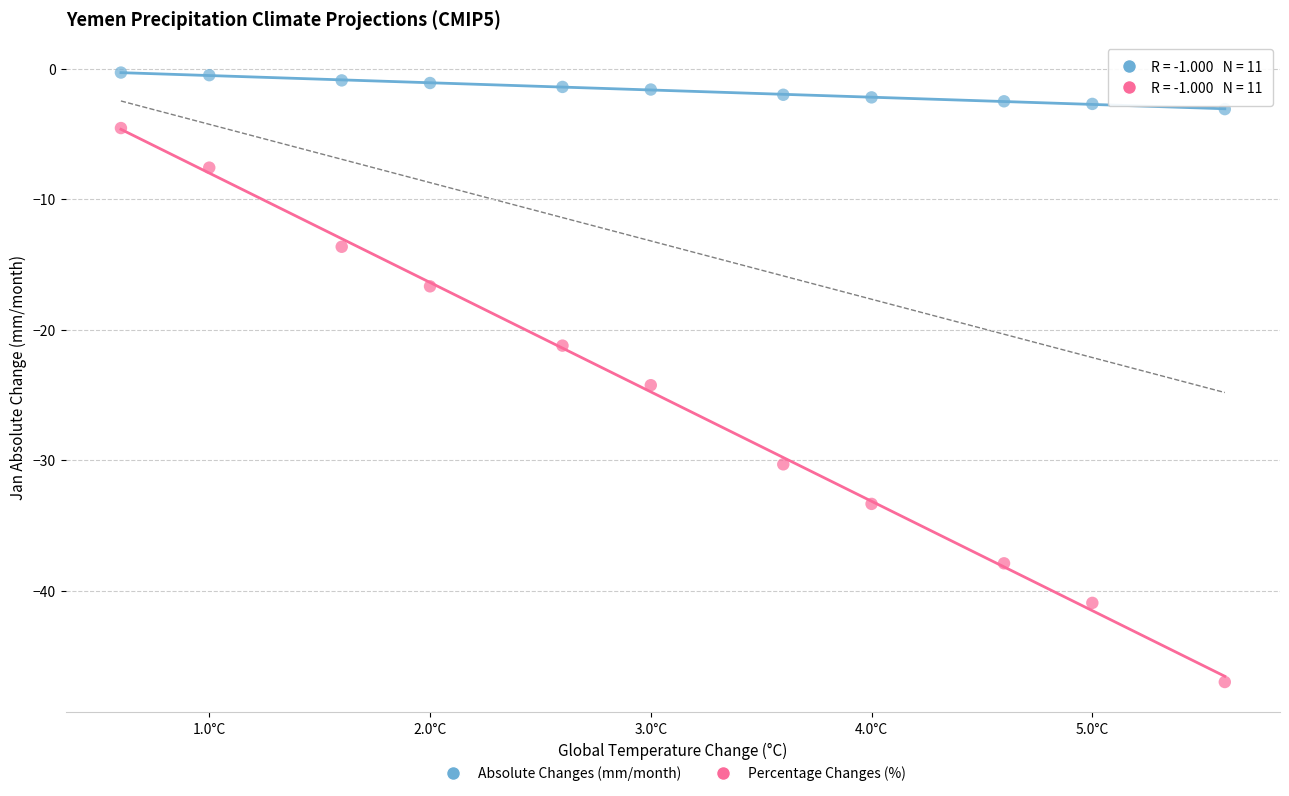

Which series reaches the minimum Y coordinate?

Percentage Changes (%)